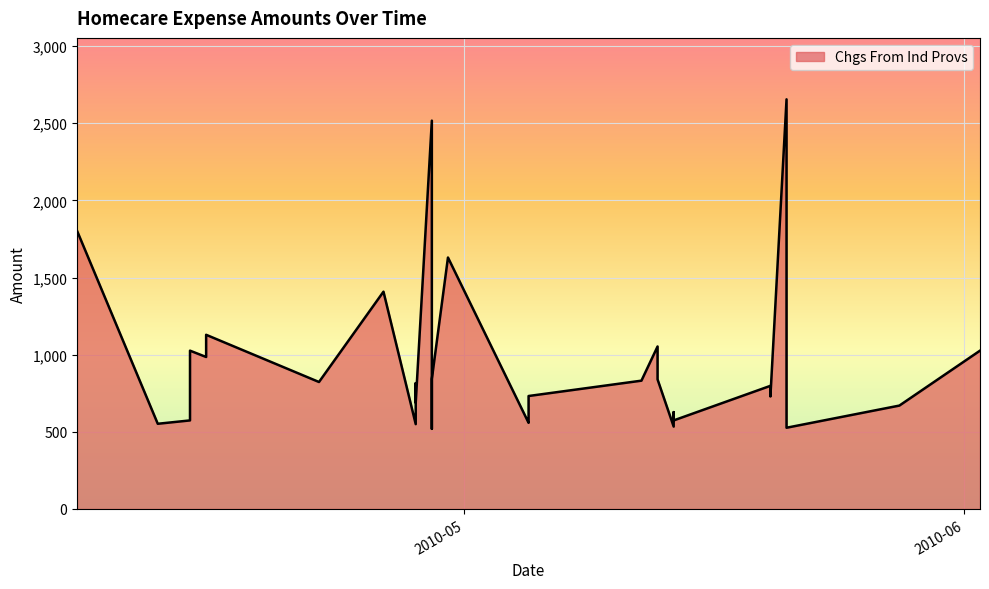

Where is the first local minimum?

2010-04-12